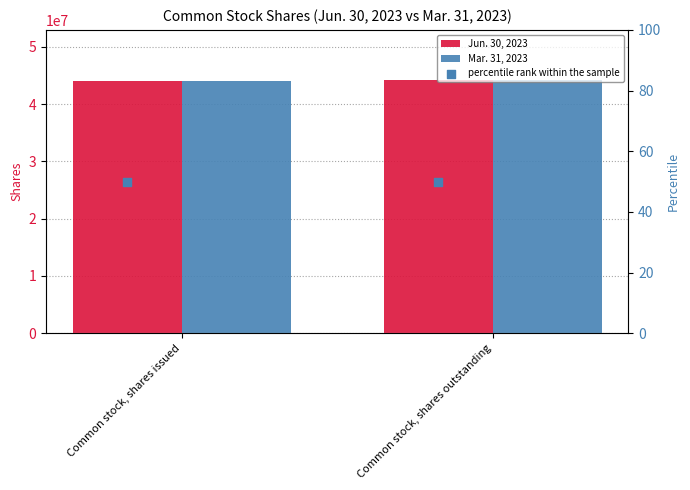

At which category is the sum across all series the highest?

Common stock, shares outstanding